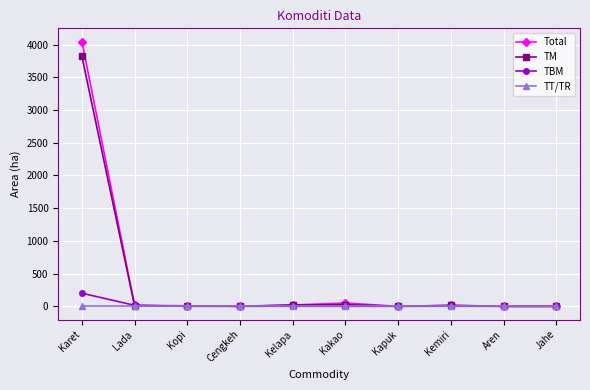

What is the label of the 4th point from the right?

Kapuk